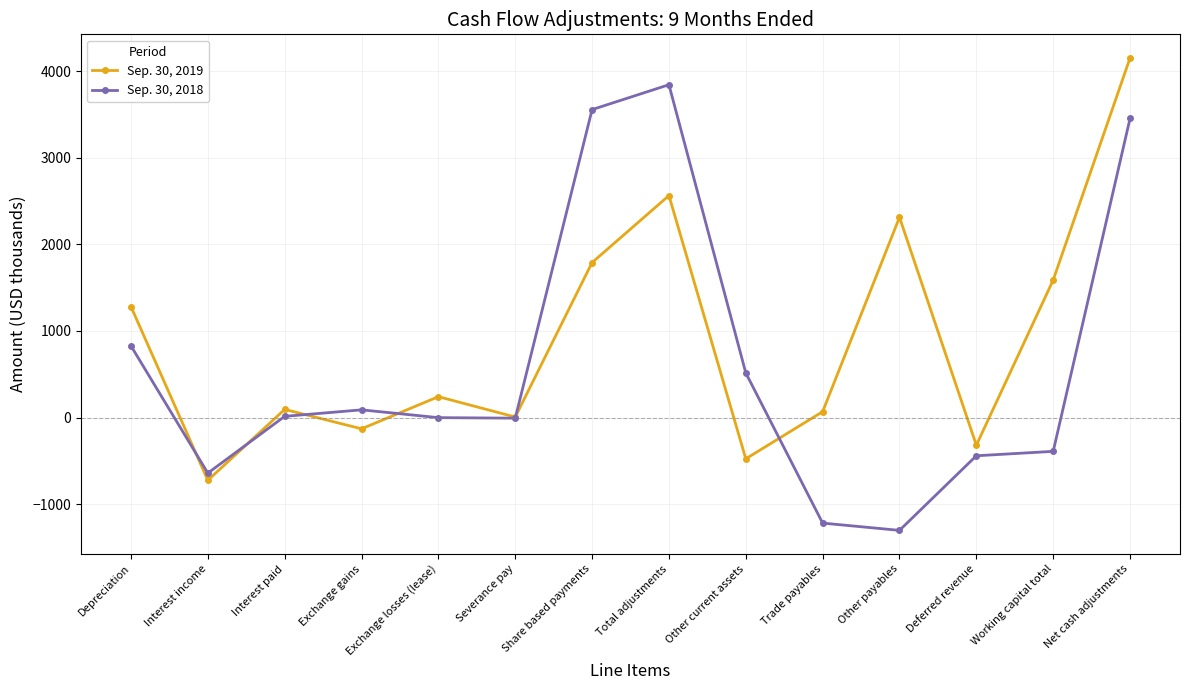

How many data points in Sep. 30, 2018 are less than 15?

7